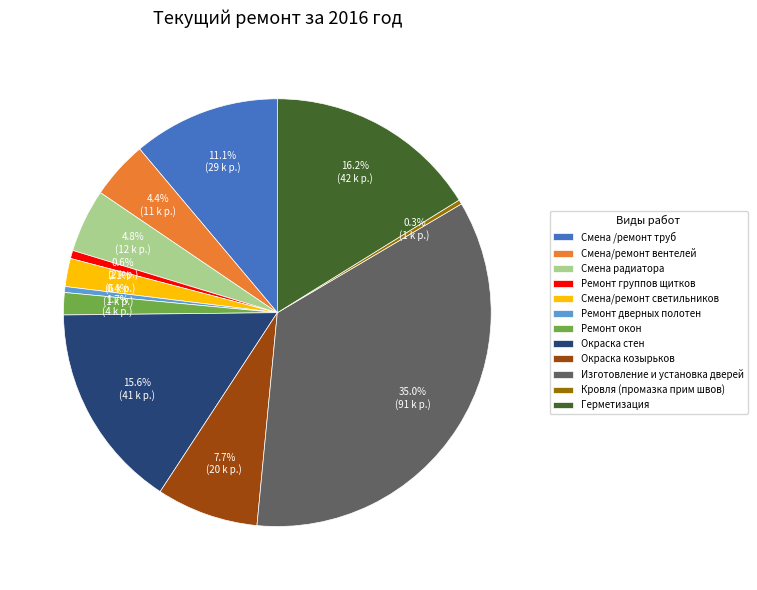

To the nearest percent, what is the difference between the Смена/ремонт вентелей and Изготовление и установка дверей slice percentages?

31%